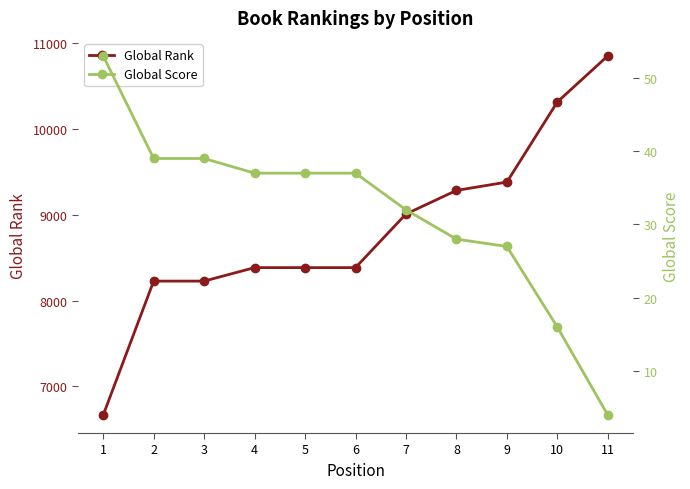

What is the smallest value displayed?

4